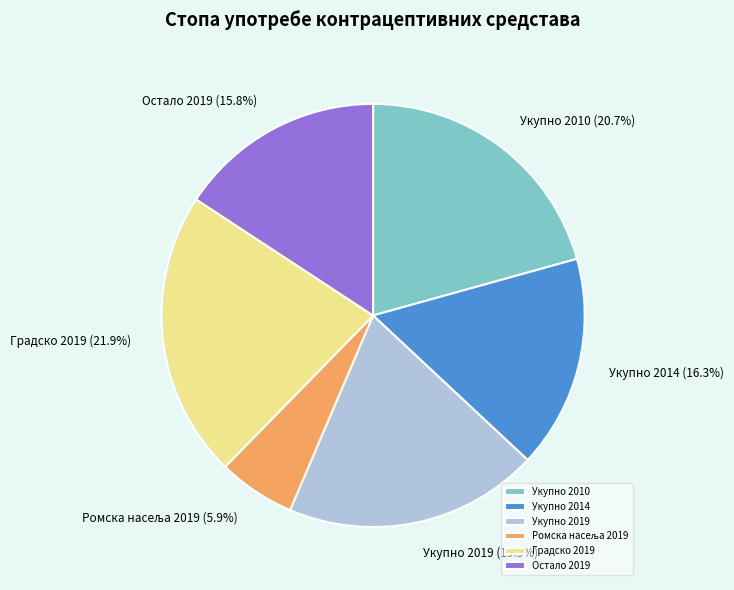

What percentage do Градско 2019 and Укупно 2019 together represent?

41.4%